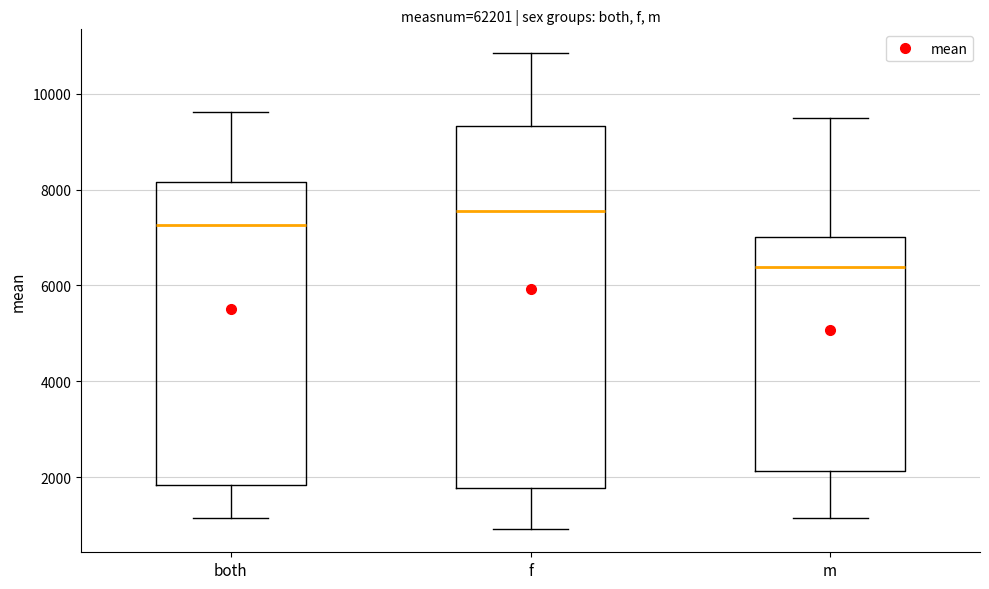

Where does the upper whisker of the box for f end on the y-axis? The values are not printed on the chart, so give them approximately, as read against the axis.

10800